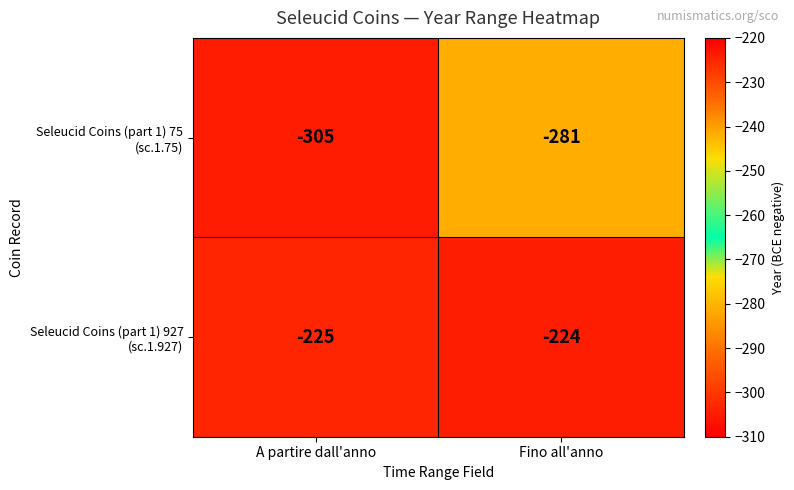

At which category is the sum across all series the highest?

Fino all'anno